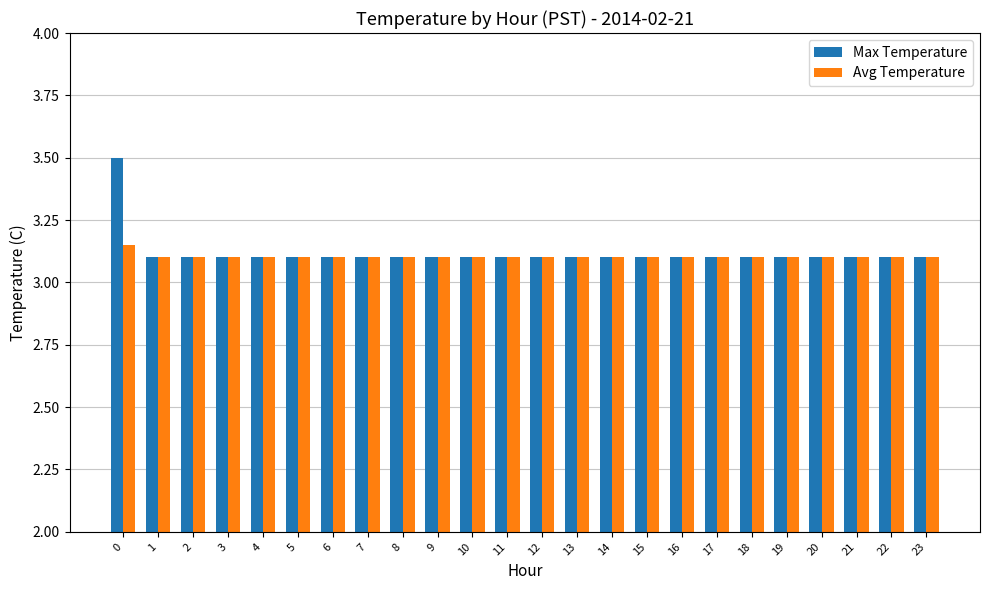

How many Avg Temperature values are between 3 and 4?

24